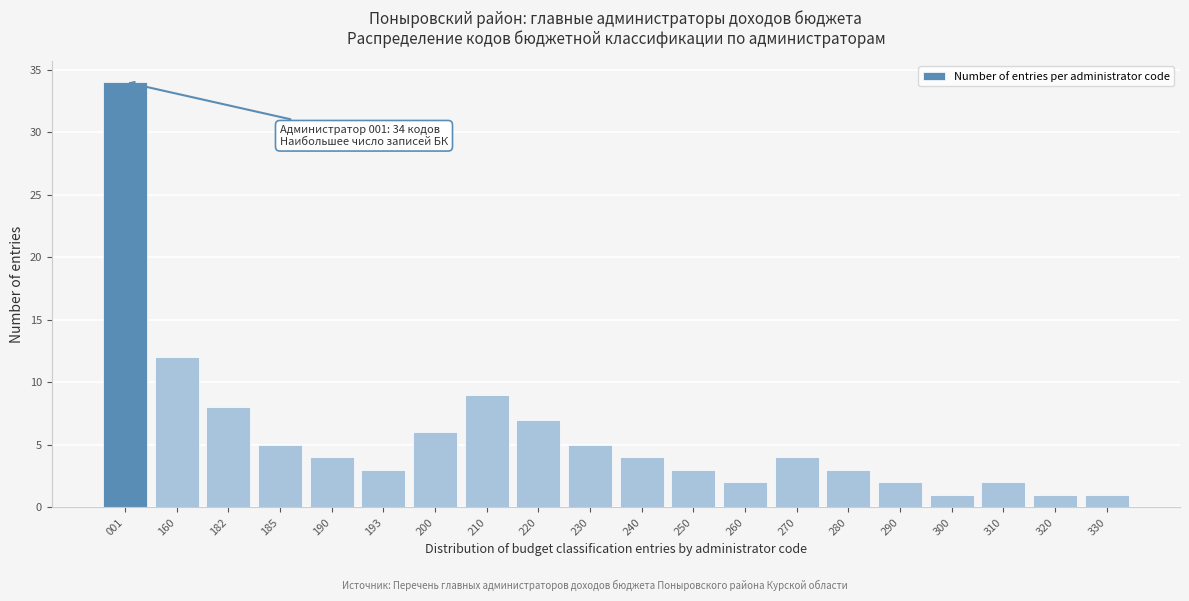

Reading left to right, list all the values displayed in this chart.

34	12	8	5	4	3	6	9	7	5	4	3	2	4	3	2	1	2	1	1